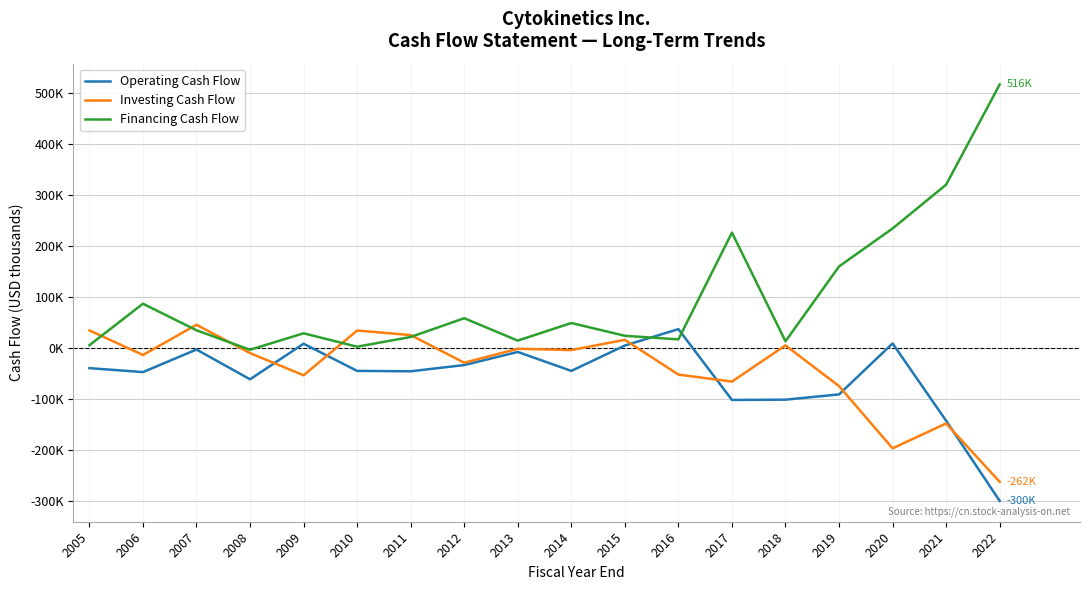

True or false: Investing Cash Flow and Financing Cash Flow cross at least once.

True